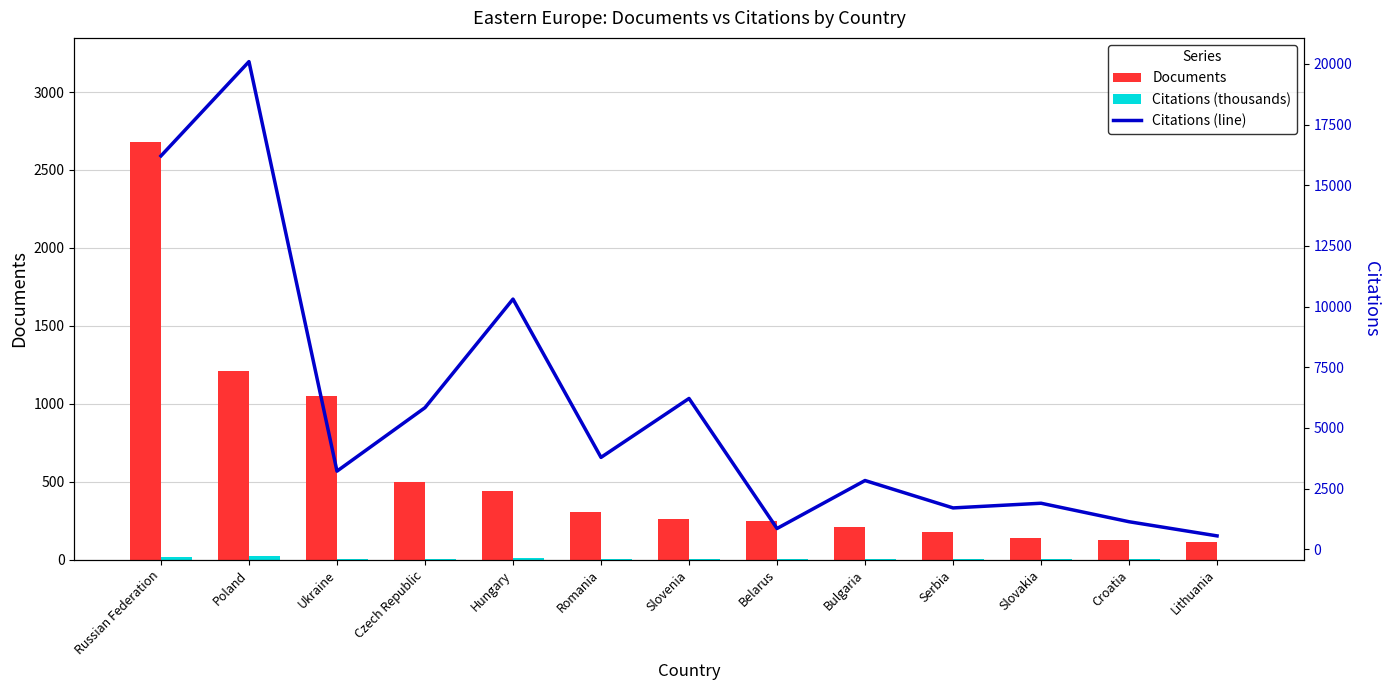

How many data points in Citations (line) are less than 3221?

6